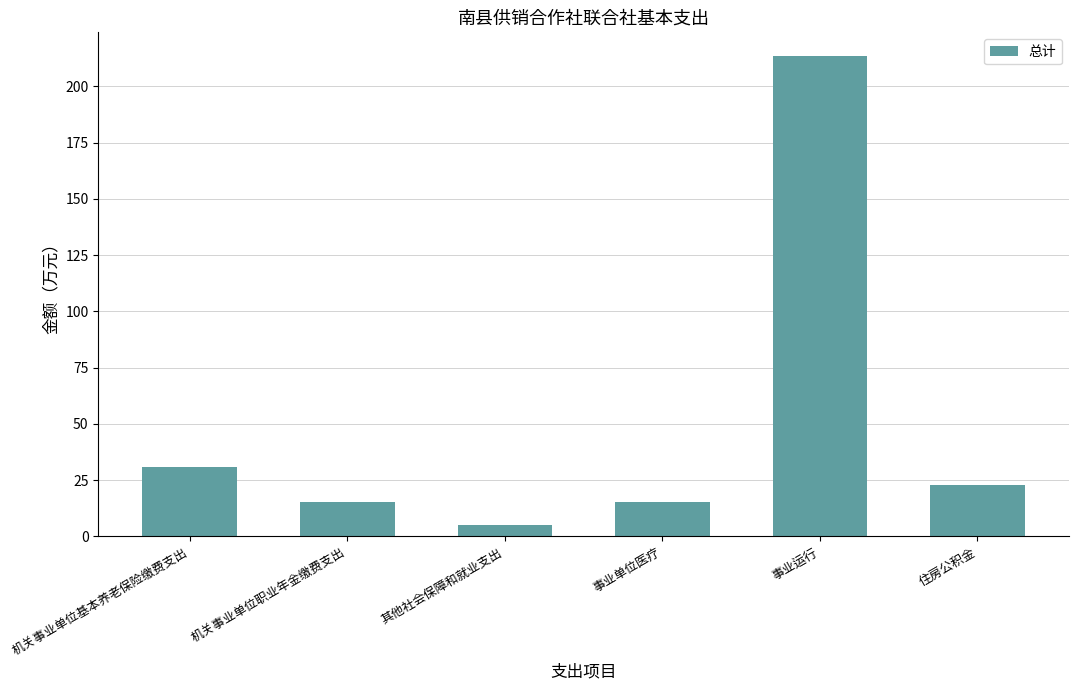

What is the difference between the values at 住房公积金 and 其他社会保障和就业支出?

18.0